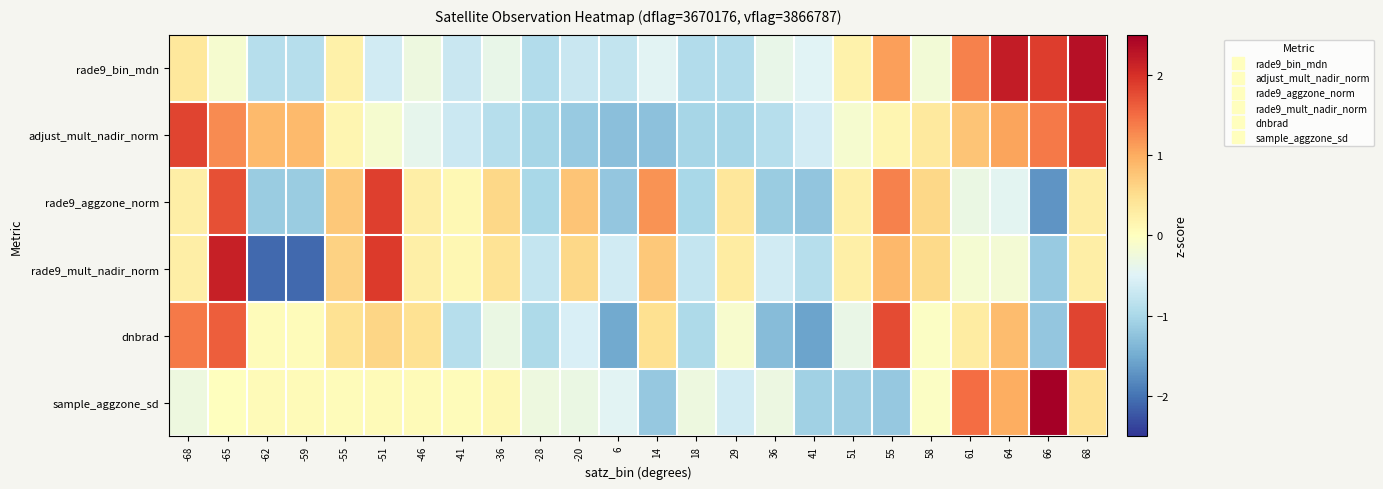

Reading left to right, list all the values displayed in this chart.

rade9_bin_mdn: -68=0.4	-65=-0.1	-62=-0.9	-59=-0.9	-55=0.2	-51=-0.6	-46=-0.3	-41=-0.7	-36=-0.4	-28=-0.9	-20=-0.7	6=-0.8	14=-0.5	18=-0.9	29=-0.9	36=-0.4	41=-0.5	51=0.2	55=1.1	58=-0.2	61=1.3	64=2.2	66=1.9	68=2.3
adjust_mult_nadir_norm: -68=1.8	-65=1.3	-62=0.9	-59=0.9	-55=0.2	-51=-0.1	-46=-0.4	-41=-0.7	-36=-0.9	-28=-1.0	-20=-1.2	6=-1.3	14=-1.3	18=-1.0	29=-1.0	36=-0.9	41=-0.6	51=-0.1	55=0.2	58=0.3	61=0.8	64=1.1	66=1.4	68=1.8
rade9_aggzone_norm: -68=0.3	-65=1.7	-62=-1.1	-59=-1.1	-55=0.7	-51=1.9	-46=0.3	-41=0.1	-36=0.6	-28=-1.0	-20=0.8	6=-1.2	14=1.2	18=-1.0	29=0.4	36=-1.1	41=-1.2	51=0.2	55=1.3	58=0.6	61=-0.3	64=-0.4	66=-1.7	68=0.3
rade9_mult_nadir_norm: -68=0.3	-65=2.1	-62=-2.1	-59=-2.1	-55=0.6	-51=1.9	-46=0.2	-41=0.1	-36=0.4	-28=-0.7	-20=0.6	6=-0.6	14=0.7	18=-0.7	29=0.3	36=-0.6	41=-0.9	51=0.2	55=0.9	58=0.6	61=-0.2	64=-0.2	66=-1.2	68=0.3
dnbrad: -68=1.4	-65=1.6	-62=0.0	-59=0.0	-55=0.5	-51=0.6	-46=0.5	-41=-0.9	-36=-0.3	-28=-1.0	-20=-0.5	6=-1.5	14=0.5	18=-1.0	29=-0.1	36=-1.3	41=-1.6	51=-0.3	55=1.8	58=-0.0	61=0.3	64=0.8	66=-1.2	68=1.8
sample_aggzone_sd: -68=-0.3	-65=0.0	-62=0.1	-59=0.1	-55=0.1	-51=0.1	-46=0.1	-41=0.1	-36=0.1	-28=-0.3	-20=-0.3	6=-0.5	14=-1.2	18=-0.3	29=-0.6	36=-0.3	41=-1.1	51=-1.1	55=-1.2	58=-0.0	61=1.5	64=1.0	66=3.8	68=0.5